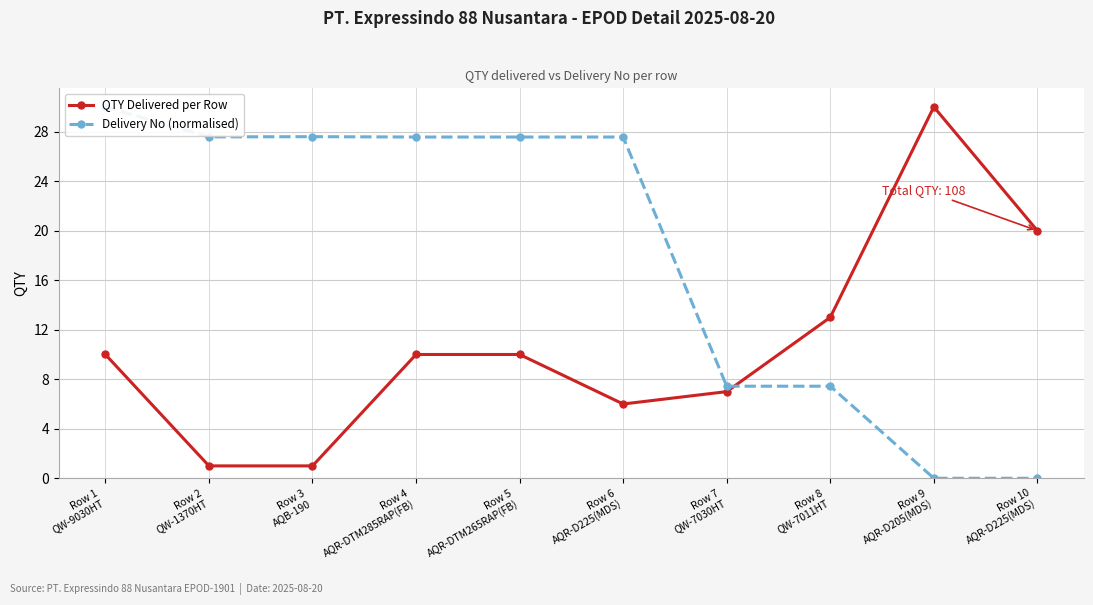

Reading left to right, transcribe all the data shown in this chart.

QTY Delivered per Row: 10.0	1.0	1.0	10.0	10.0	6.0	7.0	13.0	30.0	20.0
Delivery No (normalised): 30.0	27.6	27.6	27.6	27.6	27.6	7.4	7.4	0.0	0.0